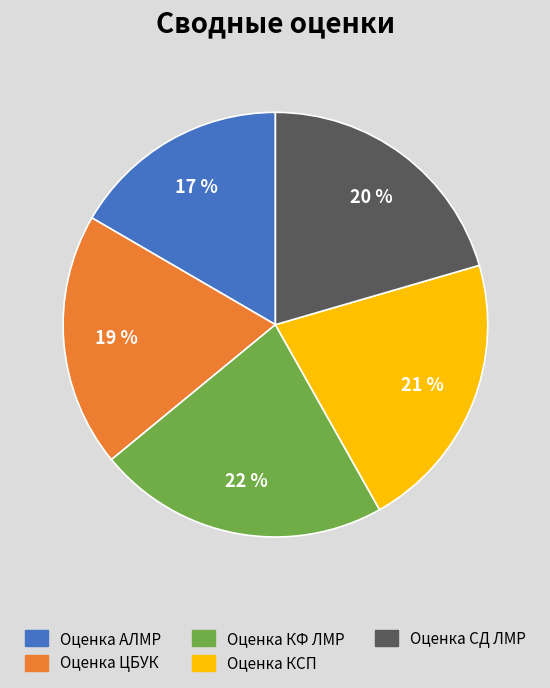

To the nearest percent, what percentage of the pie is Оценка ЦБУК?

19%